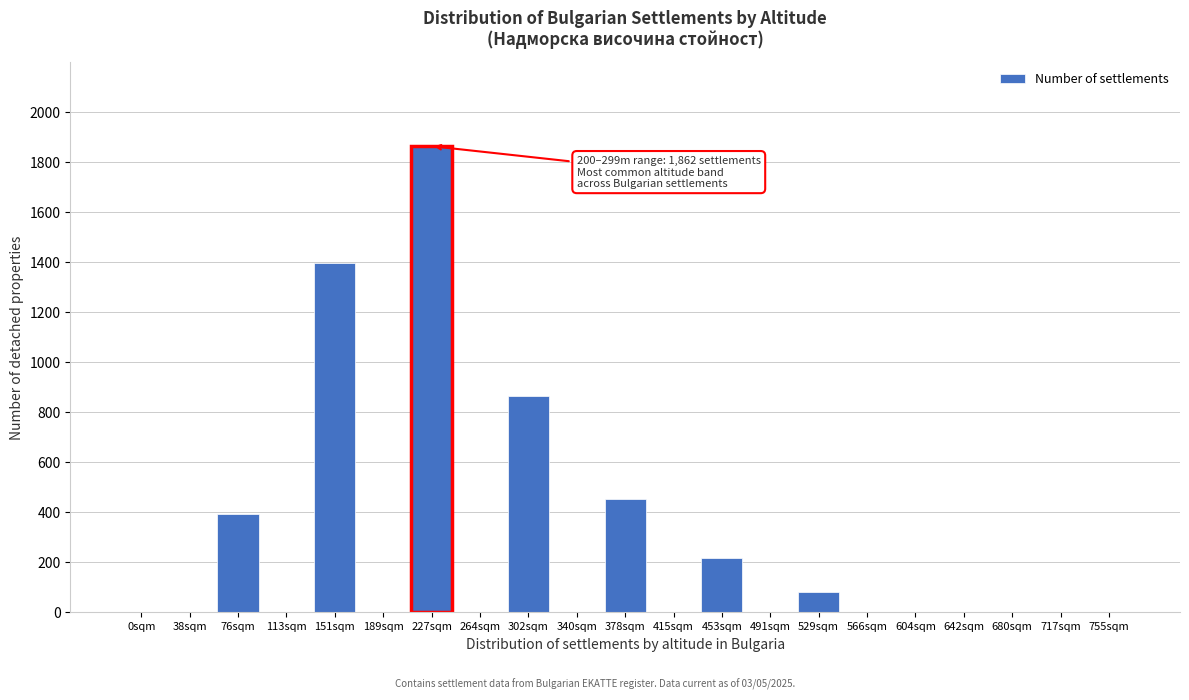

Reading left to right, what are all the values shown in this chart?

0sqm=0	38sqm=0	76sqm=393	113sqm=0	151sqm=1395	189sqm=0	227sqm=1862	264sqm=0	302sqm=862	340sqm=0	378sqm=452	415sqm=0	453sqm=215	491sqm=0	529sqm=80	566sqm=0	604sqm=0	642sqm=0	680sqm=0	717sqm=0	755sqm=0